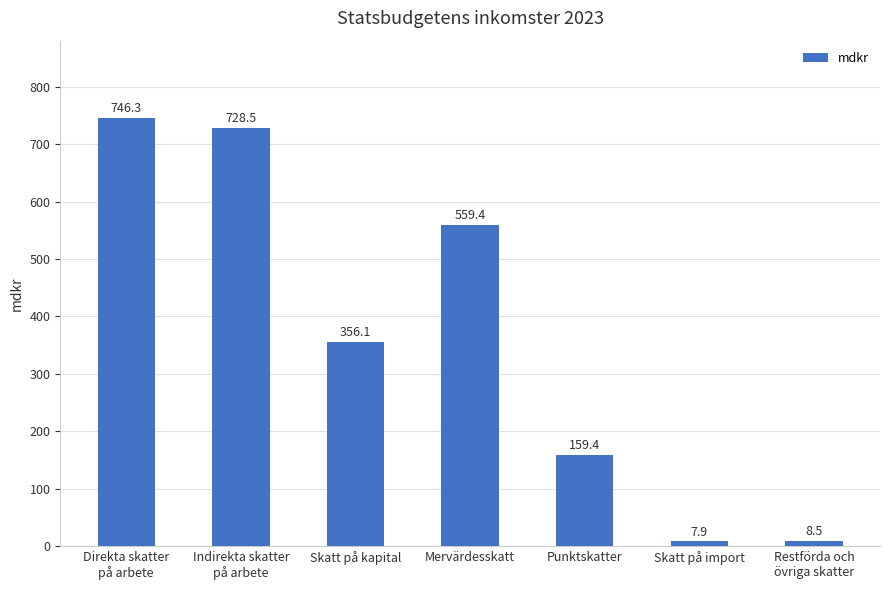

Which label corresponds to the smallest value in the chart?

Skatt på import